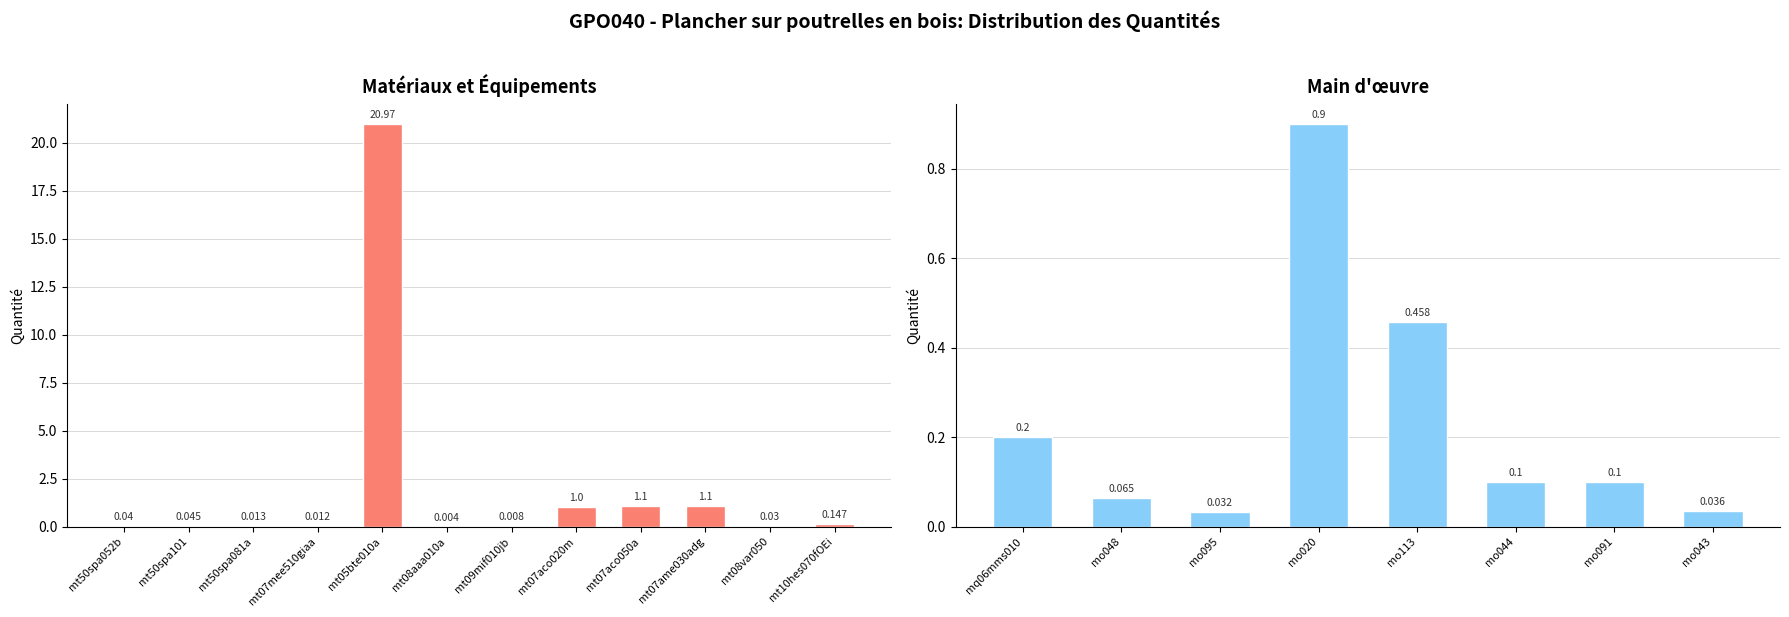

Reading right to left, list all the values displayed in this chart.

0.0	0.1	0.1	0.5	0.9	0.0	0.1	0.2	0.1	0.0	1.1	1.1	1.0	0.0	0.0	21.0	0.0	0.0	0.0	0.0